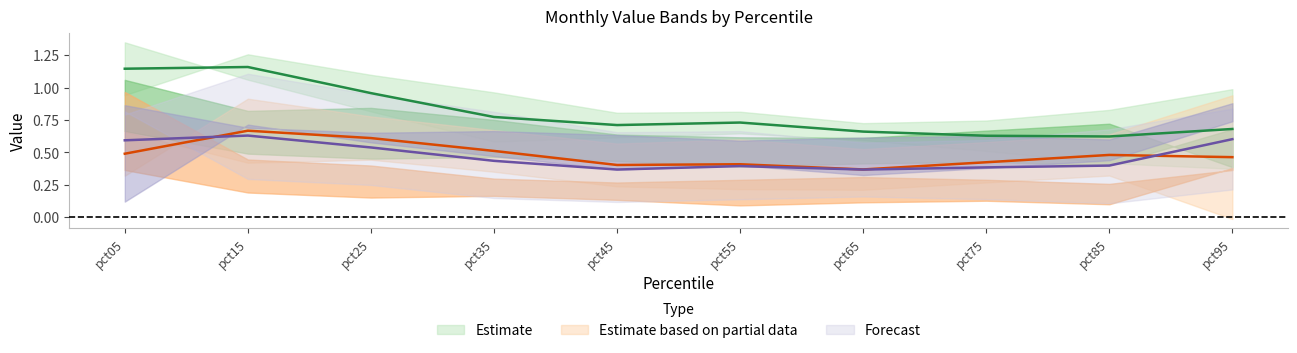

What is the difference between the highest and lowest values at pct65?

0.6